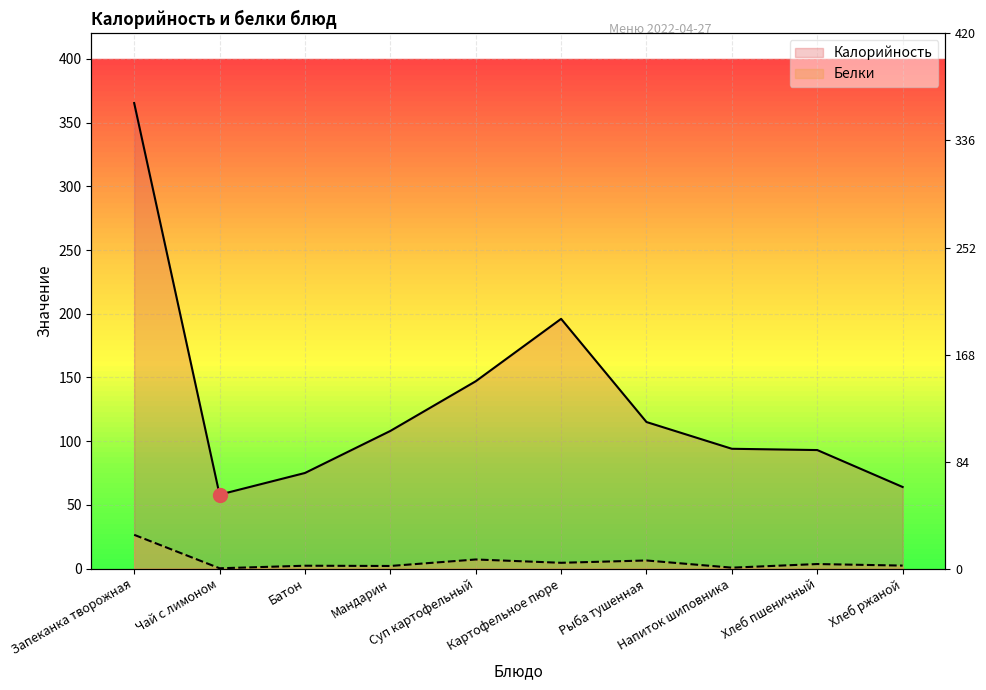

List the series in order of their overall mean, lowest first.

Белки, Калорийность